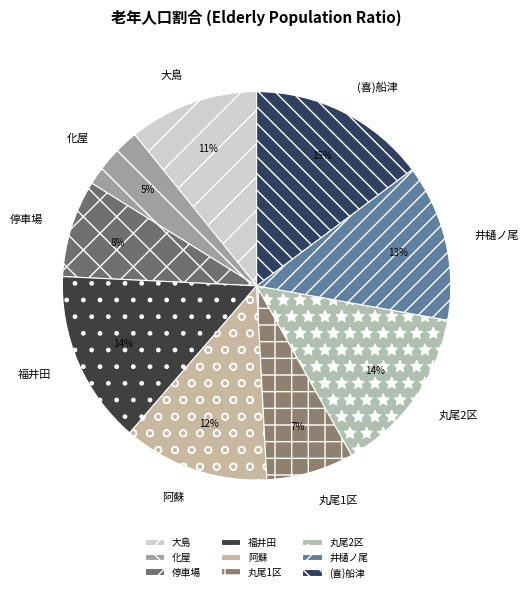

How many slices are in this pie chart?

9